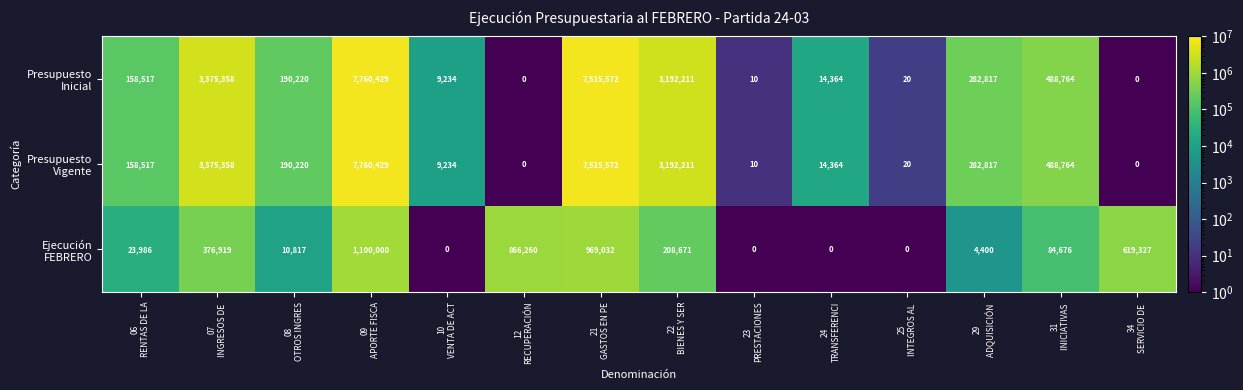

What is the spread (max minus min) of values at 31
INICIATIVAS ?

404088